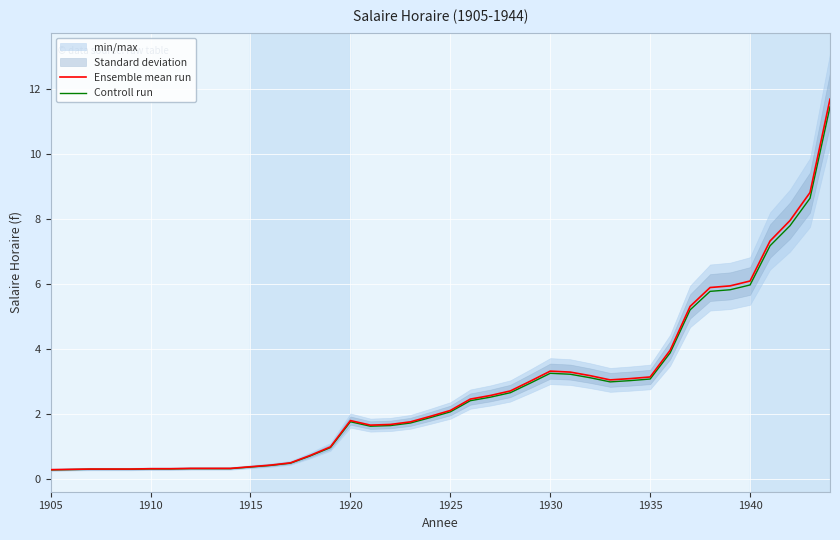

What is the minimum value for Controll run?

0.3